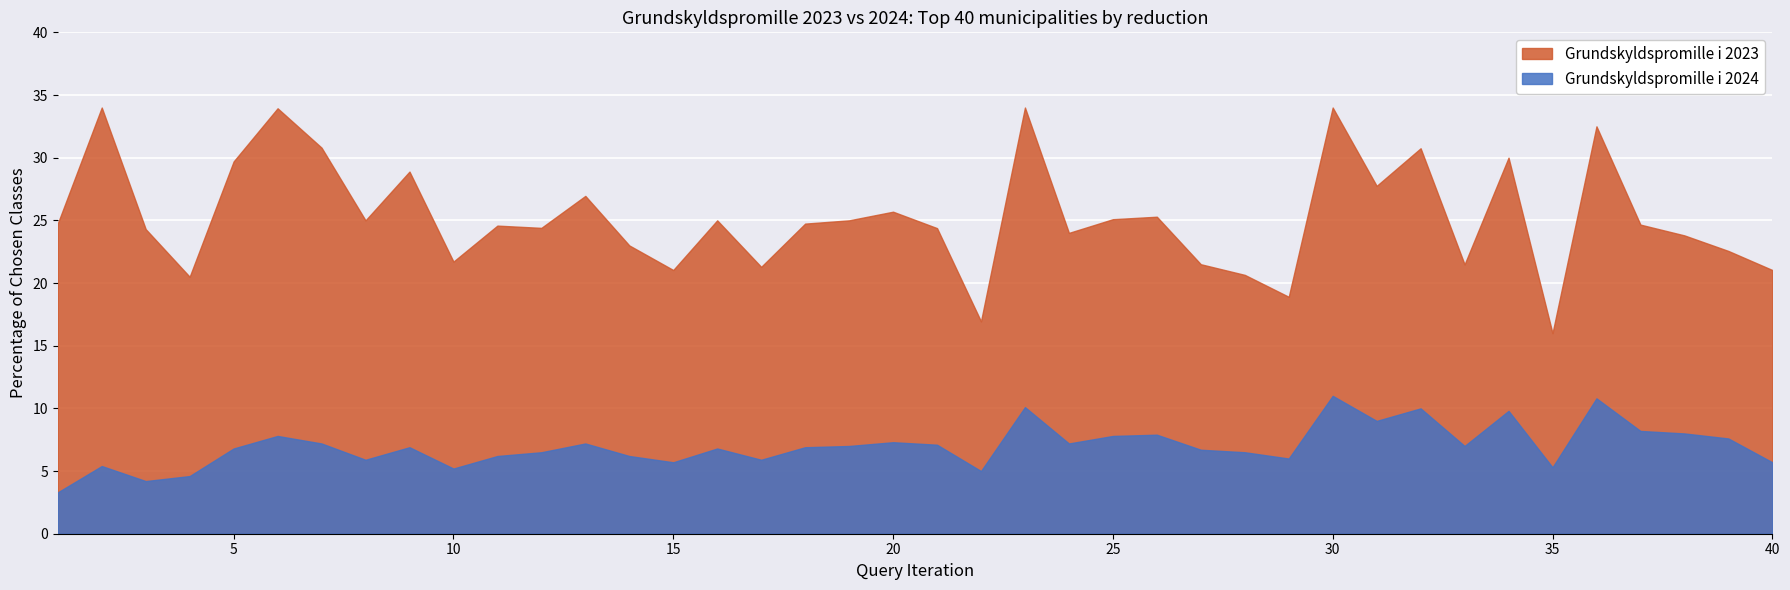

The Grundskyldspromille i 2024 series shows 7.2 at 24. True or false?

True